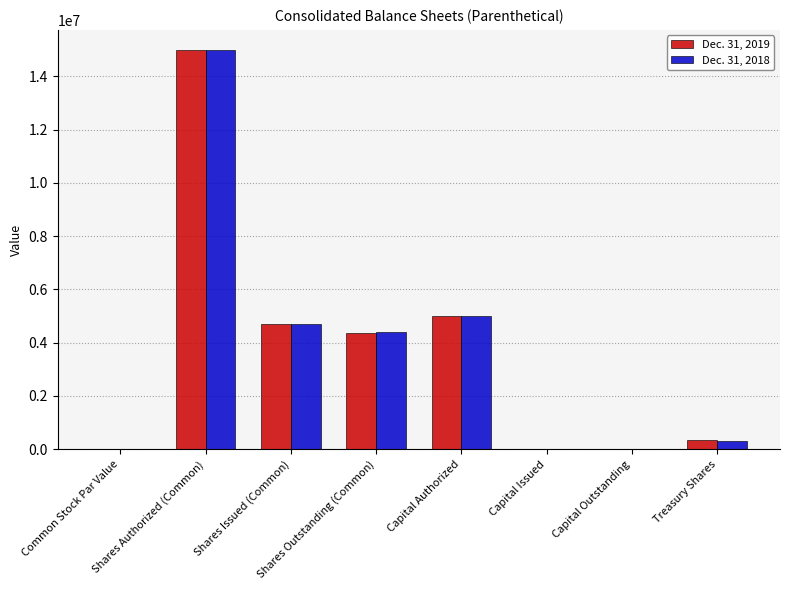

What is the maximum value shown in the chart?

15000000